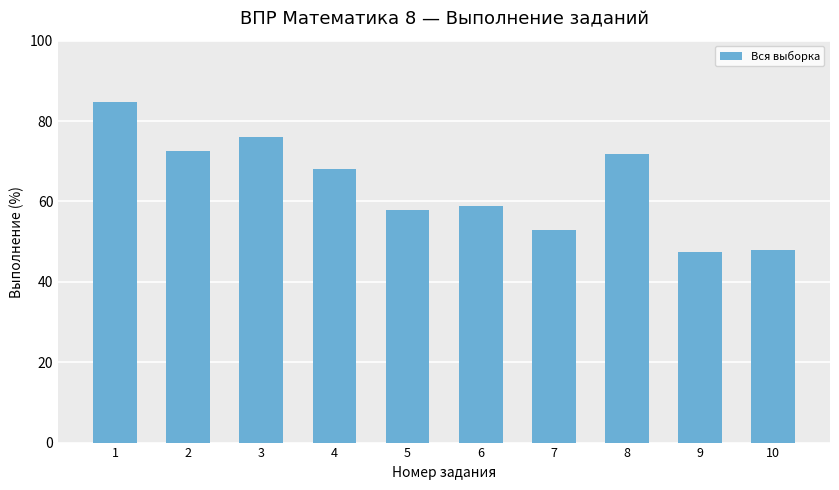

What is the value of the 5th bar from the left?

57.8